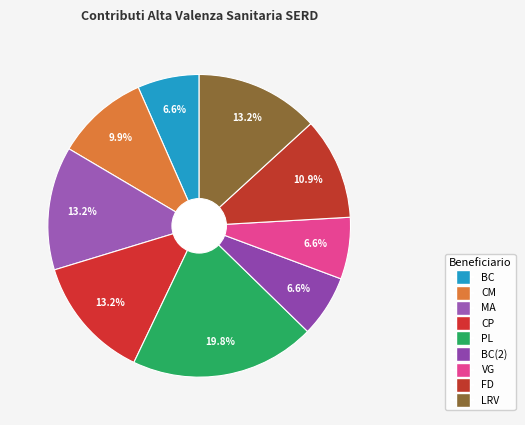

Rank the categories by value from lowest to highest.

BC, BC(2), VG, CM, FD, MA, CP, LRV, PL